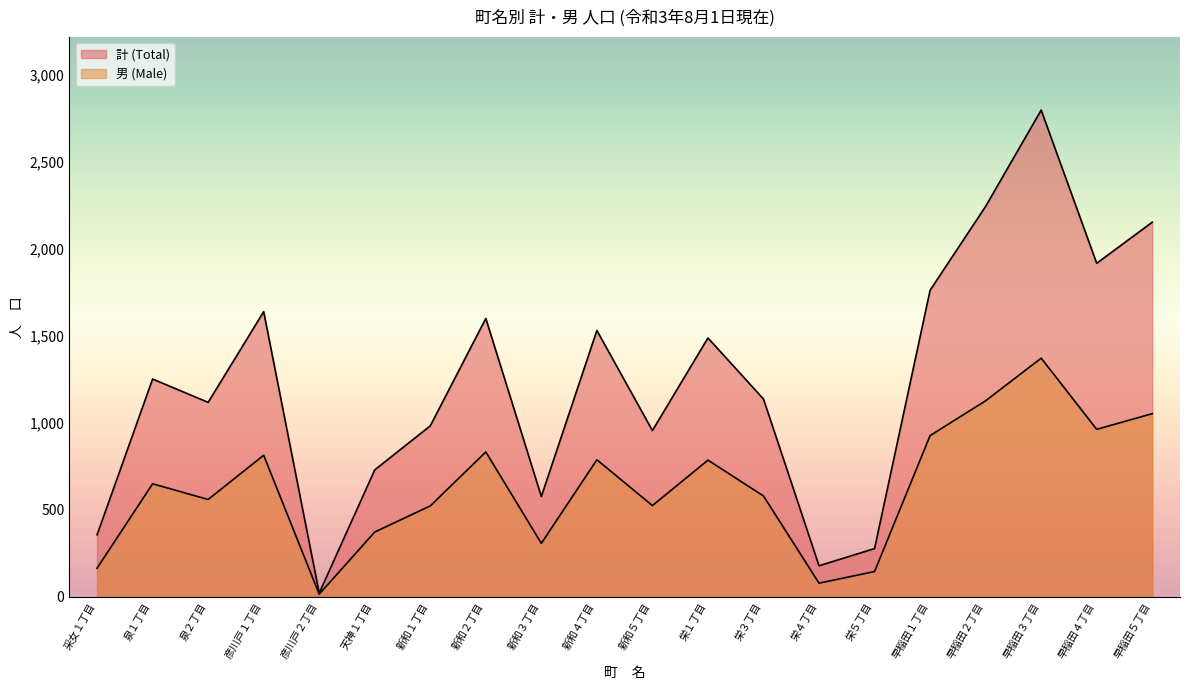

Reading left to right, extract all data points from this chart.

計 (Total): 355	1250	1116	1637	20	728	981	1598	575	1529	954	1486	1135	177	276	1760	2242	2795	1915	2151
男 (Male): 163	648	558	812	14	371	521	831	306	786	523	784	578	77	144	925	1125	1370	961	1051